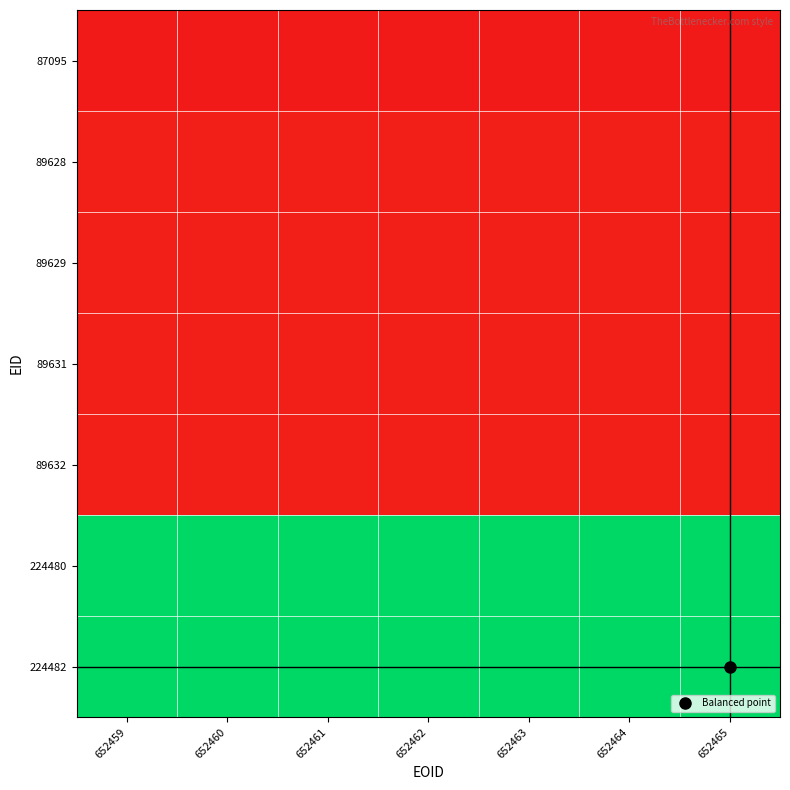

Reading left to right, transcribe all the data shown in this chart.

87095: 652459=0.4	652460=0.4	652461=0.4	652462=0.4	652463=0.4	652464=0.4	652465=0.4
89628: 652459=0.4	652460=0.4	652461=0.4	652462=0.4	652463=0.4	652464=0.4	652465=0.4
89629: 652459=0.4	652460=0.4	652461=0.4	652462=0.4	652463=0.4	652464=0.4	652465=0.4
89631: 652459=0.4	652460=0.4	652461=0.4	652462=0.4	652463=0.4	652464=0.4	652465=0.4
89632: 652459=0.4	652460=0.4	652461=0.4	652462=0.4	652463=0.4	652464=0.4	652465=0.4
224480: 652459=1.0	652460=1.0	652461=1.0	652462=1.0	652463=1.0	652464=1.0	652465=1.0
224482: 652459=1.0	652460=1.0	652461=1.0	652462=1.0	652463=1.0	652464=1.0	652465=1.0